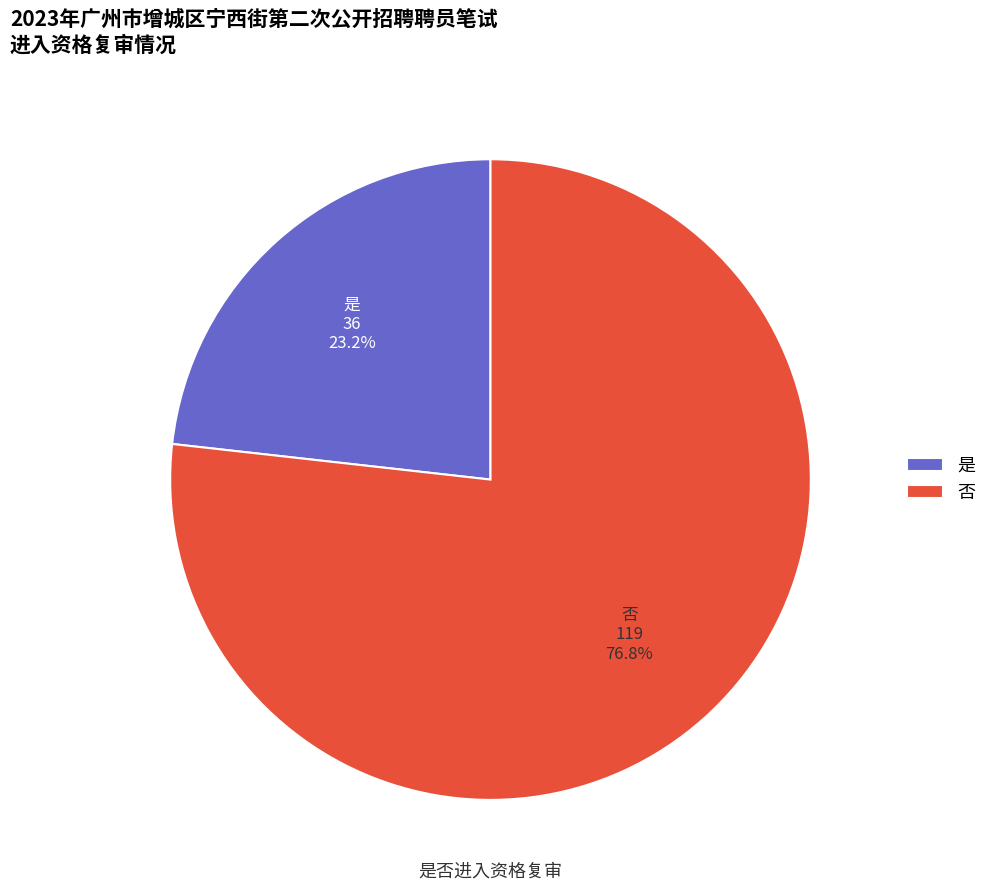

To the nearest percent, what is the average slice percentage?

50%